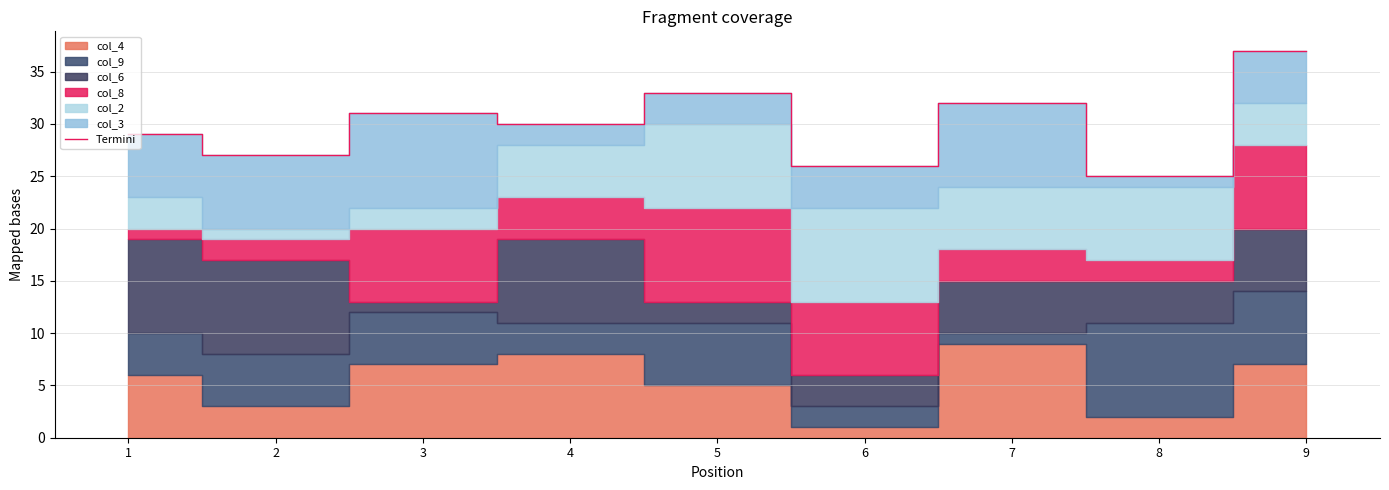

At which label is the value closest to 31?

3